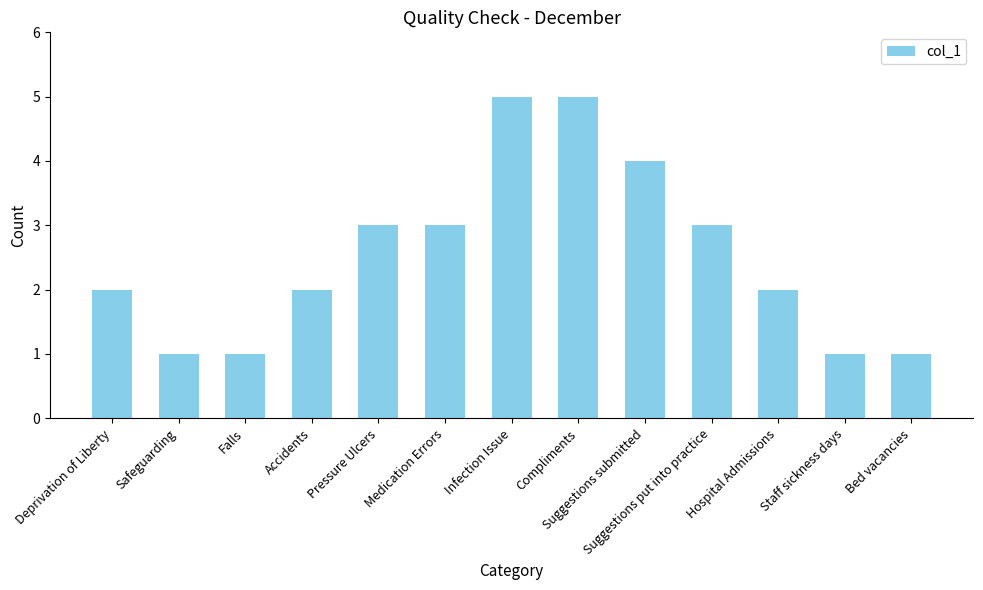

What is the difference between the maximum and second lowest values?

4